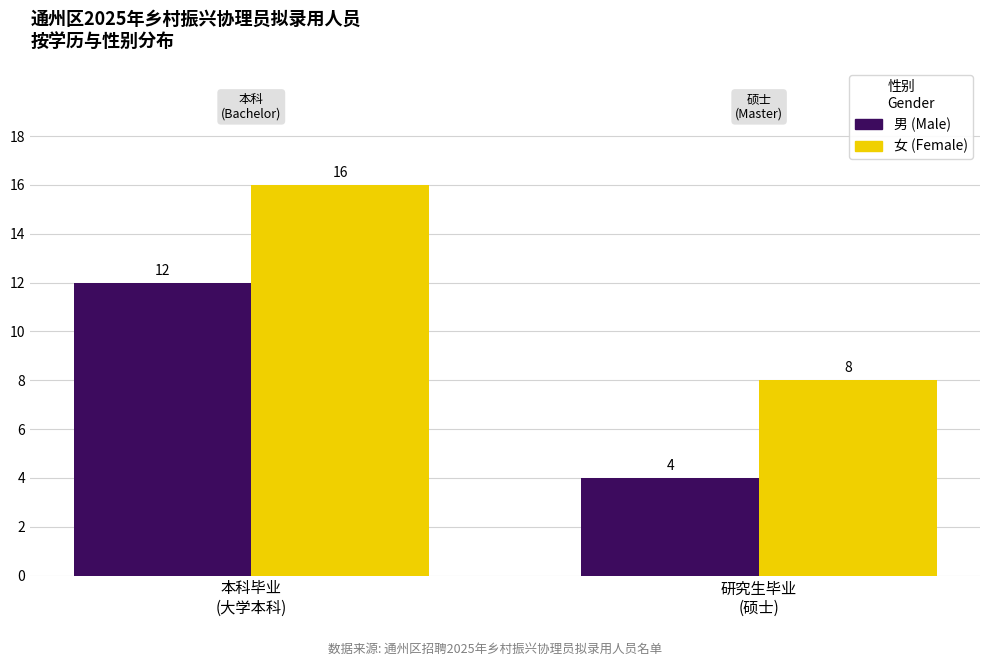

True or false: 男 (Male) has a value of 2 at 研究生毕业
(硕士).

False